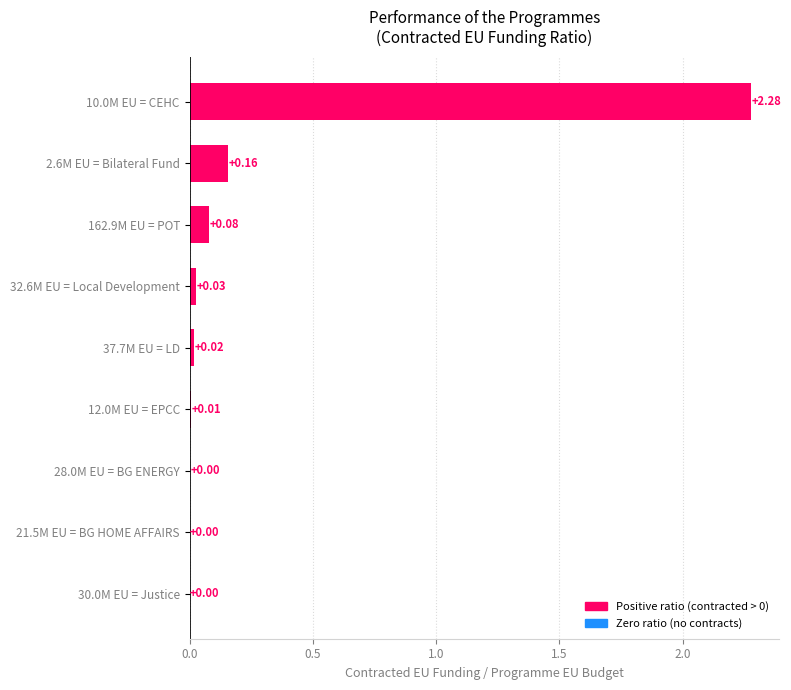

What is the change in value from 30.0M EU = Justice to 2.6M EU = Bilateral Fund?

+0.2